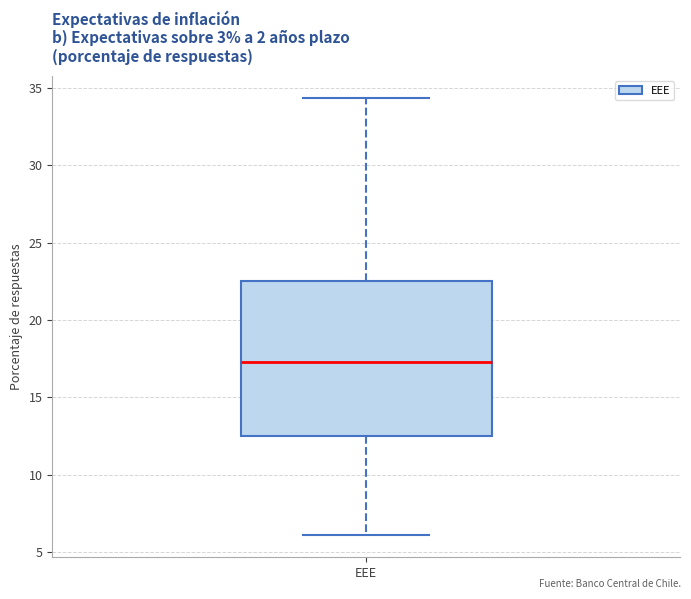

Where is the upper edge of the box for EEE on the y-axis? The values are not printed on the chart, so give them approximately, as read against the axis.

22.5